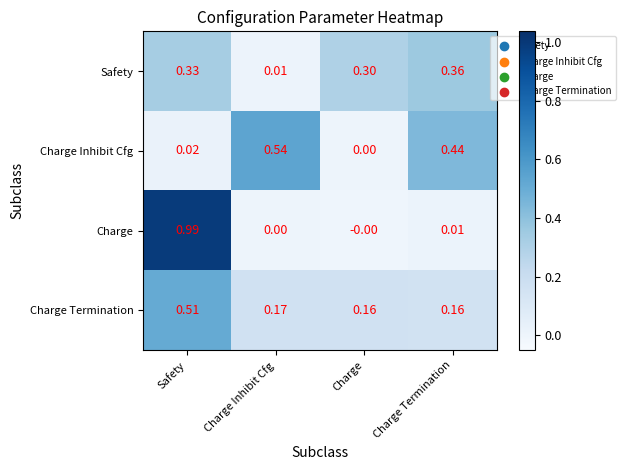

At which category is the sum across all series the highest?

Safety